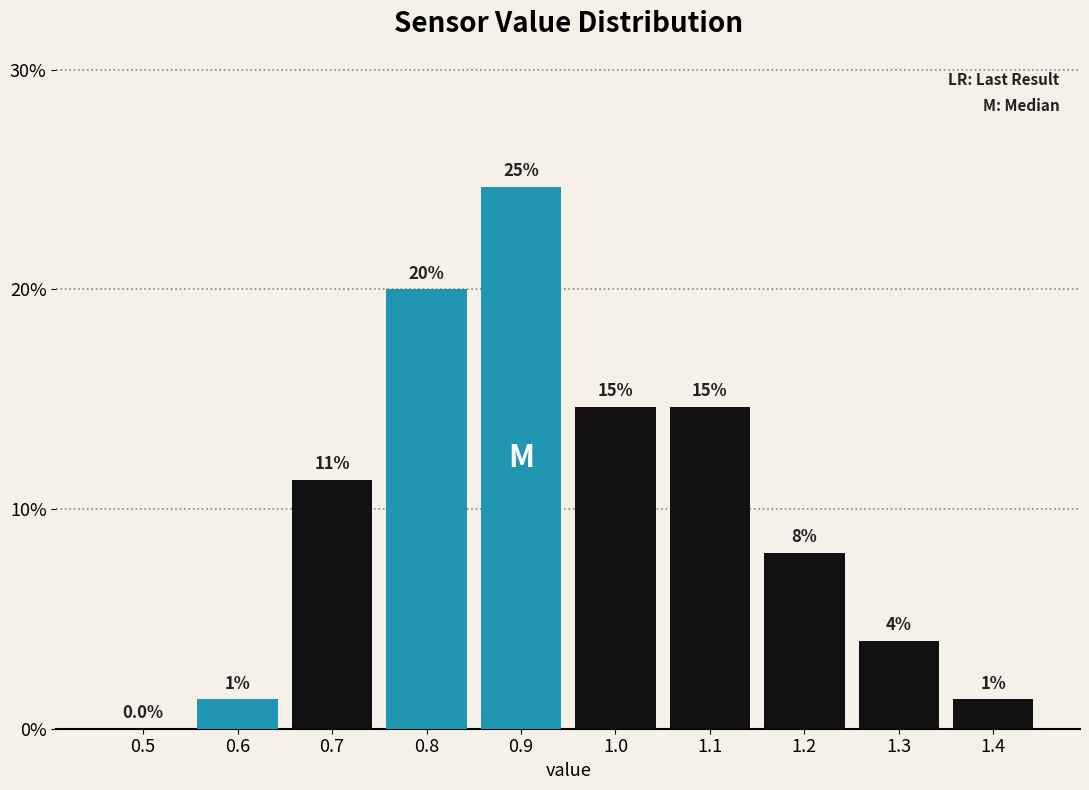

Are the bars horizontal?

No